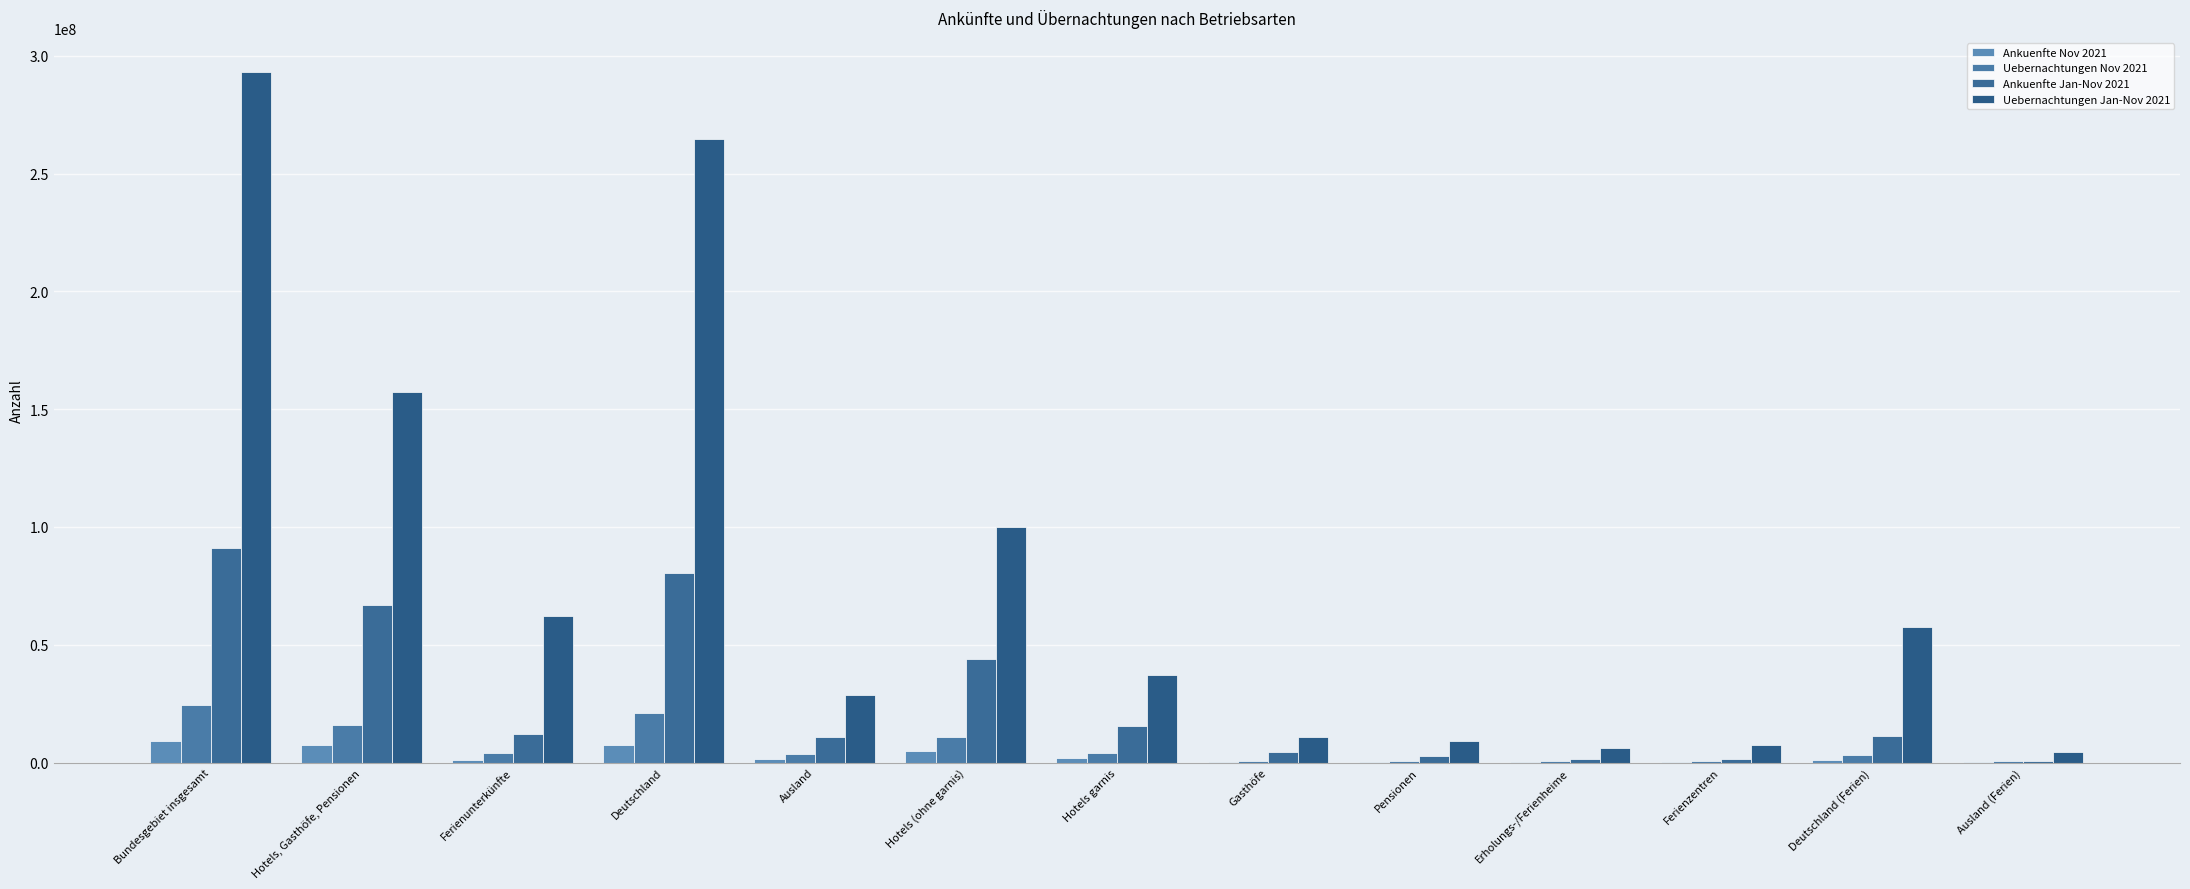

True or false: Ankuenfte Jan-Nov 2021 has a value of 2785518 at Ferienunterkünfte.

False